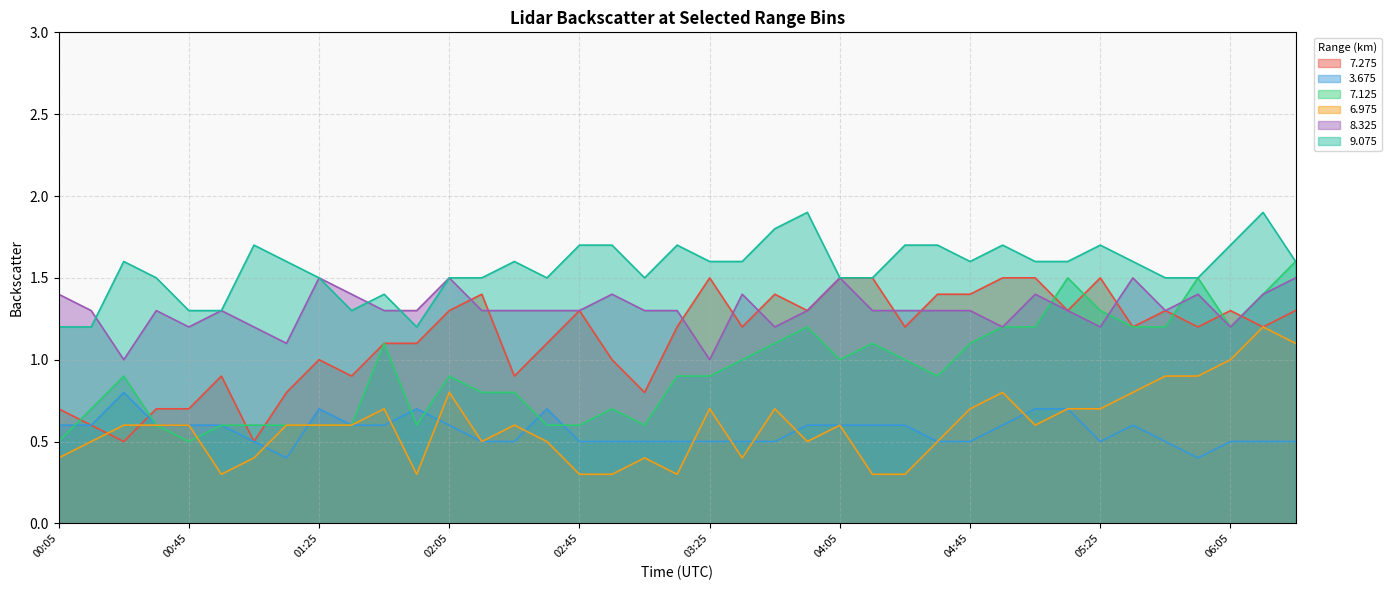

At which category does   6.975 reach its first local peak?

01:45